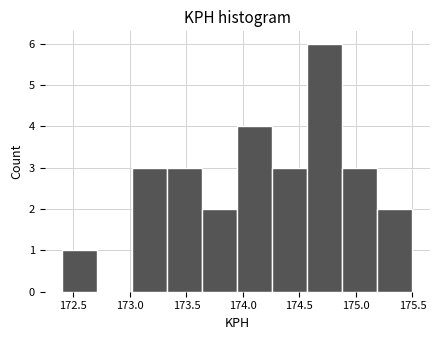

What is the height of the bar covering 174.88 to 175.19 on the x-axis? Neither the bar edges nor the heights are printed on the chart, so give them approximately, as read against the axes.

3